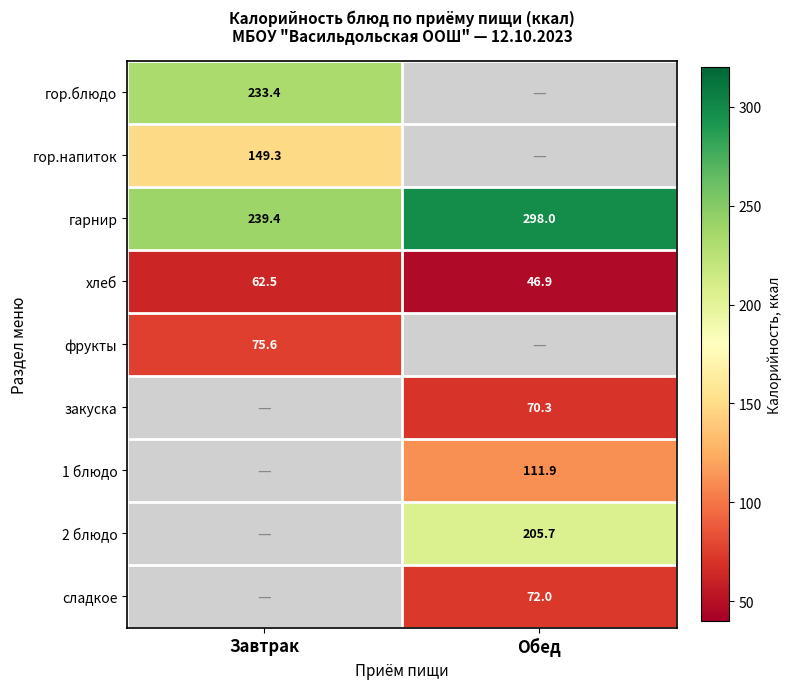

What is the average value of the гарнир series?

268.7